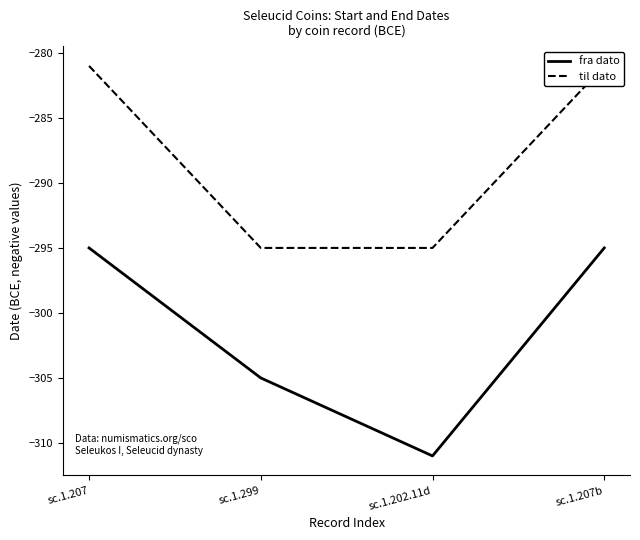

What is the maximum value shown in the chart?

-281